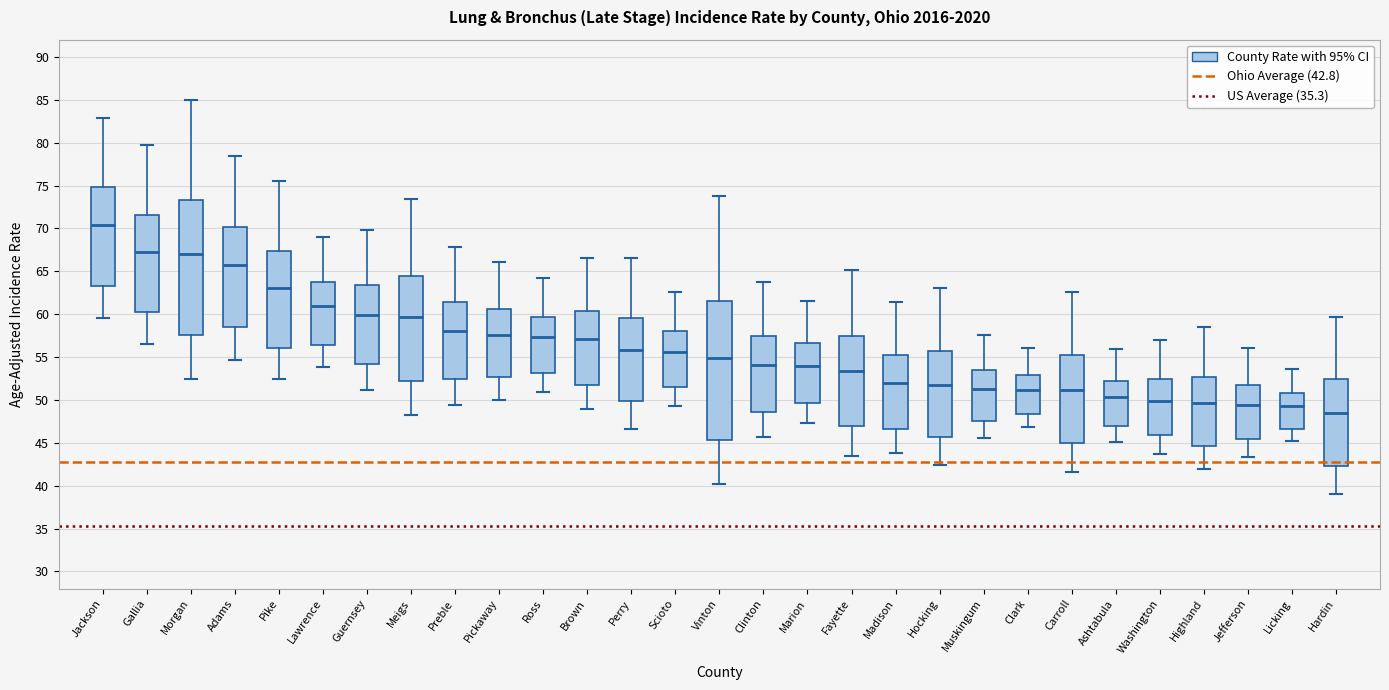

Reading left to right, read every box against the y-axis: the position of its median line, the range the box covers, and the ends of its whiskers. The values are not printed on the chart, so give them approximately, as read against the axis.

Jackson: median 70.5, box 63.5 to 75.0, whiskers 59.5 to 83.0
Gallia: median 67.0, box 60.0 to 71.5, whiskers 56.5 to 79.5
Morgan: median 67.0, box 57.5 to 73.5, whiskers 52.5 to 85.0
Adams: median 65.5, box 58.5 to 70.0, whiskers 54.5 to 78.5
Pike: median 63.0, box 56.0 to 67.5, whiskers 52.5 to 75.5
Lawrence: median 61.0, box 56.5 to 64.0, whiskers 54.0 to 69.0
Guernsey: median 60.0, box 54.0 to 63.5, whiskers 51.0 to 70.0
Meigs: median 59.5, box 52.0 to 64.5, whiskers 48.0 to 73.5
Preble: median 58.0, box 52.5 to 61.5, whiskers 49.5 to 68.0
Pickaway: median 57.5, box 52.5 to 60.5, whiskers 50.0 to 66.0
Ross: median 57.5, box 53.0 to 59.5, whiskers 51.0 to 64.0
Brown: median 57.0, box 52.0 to 60.5, whiskers 49.0 to 66.5
Perry: median 56.0, box 50.0 to 59.5, whiskers 46.5 to 66.5
Scioto: median 55.5, box 51.5 to 58.0, whiskers 49.5 to 62.5
Vinton: median 55.0, box 45.5 to 61.5, whiskers 40.0 to 74.0
Clinton: median 54.0, box 48.5 to 57.5, whiskers 45.5 to 64.0
Marion: median 54.0, box 49.5 to 56.5, whiskers 47.5 to 61.5
Fayette: median 53.5, box 47.0 to 57.5, whiskers 43.5 to 65.0
Madison: median 52.0, box 46.5 to 55.5, whiskers 44.0 to 61.5
Hocking: median 52.0, box 45.5 to 55.5, whiskers 42.5 to 63.0
Muskingum: median 51.5, box 47.5 to 53.5, whiskers 45.5 to 57.5
Clark: median 51.0, box 48.5 to 53.0, whiskers 47.0 to 56.0
Carroll: median 51.0, box 45.0 to 55.0, whiskers 41.5 to 62.5
Ashtabula: median 50.5, box 47.0 to 52.5, whiskers 45.0 to 56.0
Washington: median 50.0, box 46.0 to 52.5, whiskers 43.5 to 57.0
Highland: median 49.5, box 44.5 to 52.5, whiskers 42.0 to 58.5
Jefferson: median 49.5, box 45.5 to 51.5, whiskers 43.5 to 56.0
Licking: median 49.5, box 46.5 to 51.0, whiskers 45.0 to 53.5
Hardin: median 48.5, box 42.5 to 52.5, whiskers 39.0 to 59.5